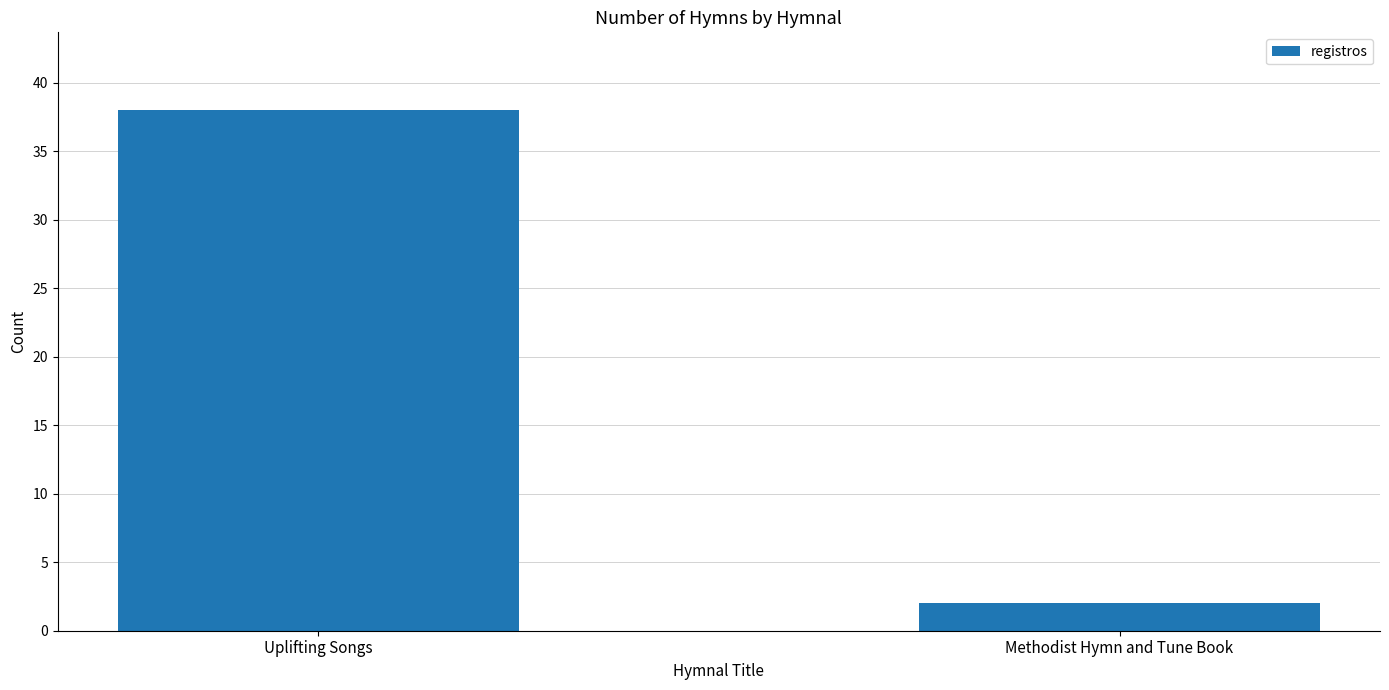

Rank the categories by value from highest to lowest.

Uplifting Songs, Methodist Hymn and Tune Book